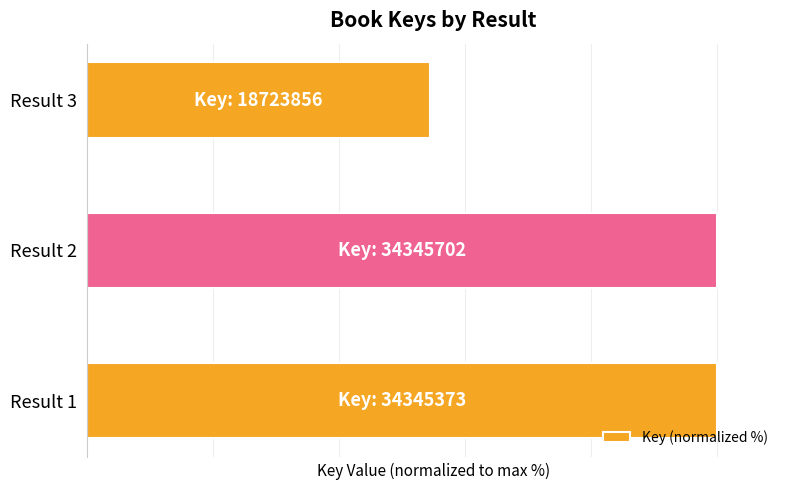

Rank the categories by value from highest to lowest.

Result 2, Result 1, Result 3